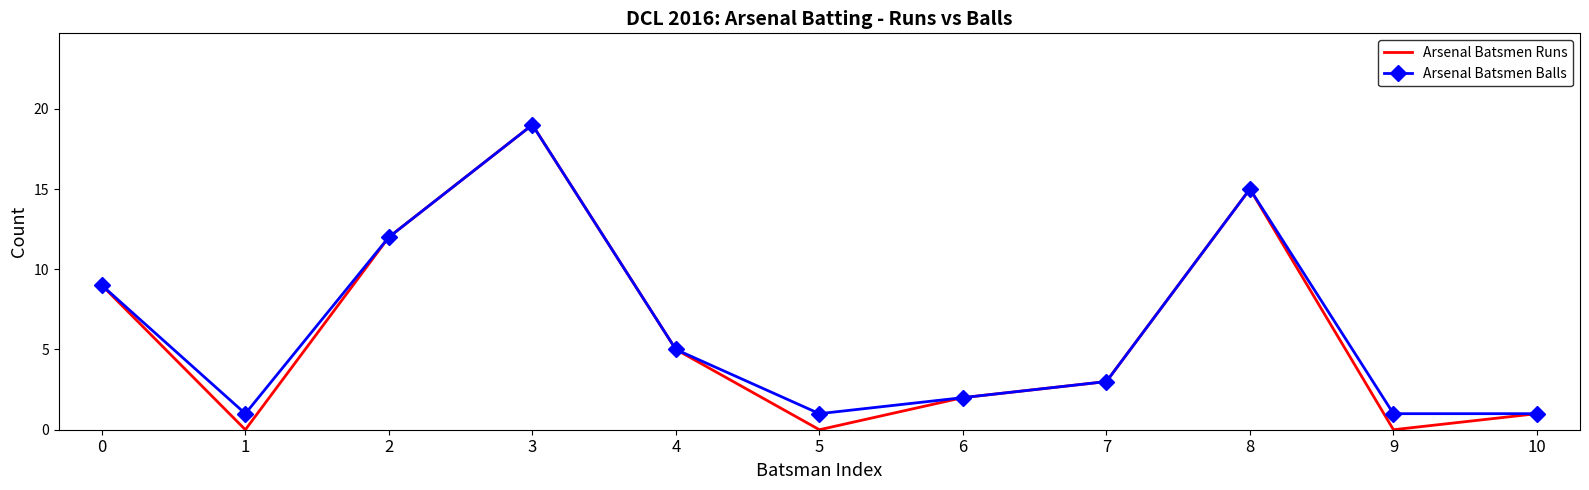

What is the total value across all series at 8?

30